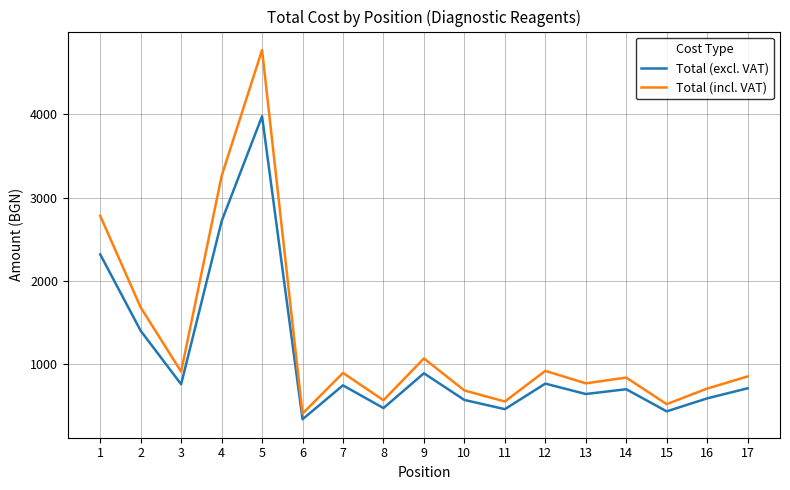

Which series has the largest range (max minus min)?

Total (incl. VAT)